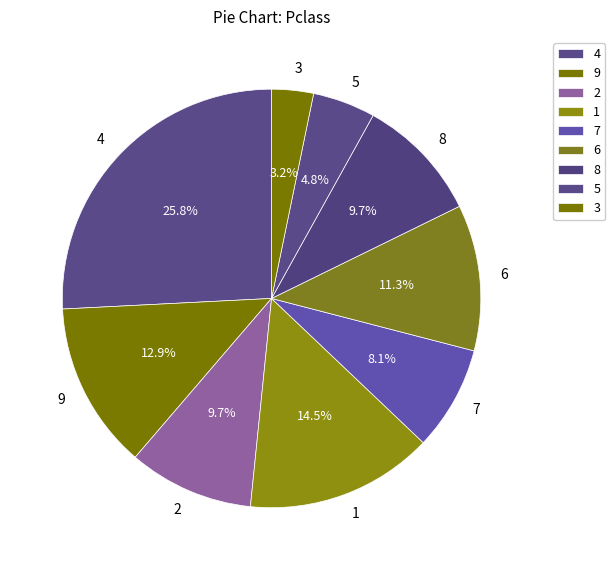

True or false: 8 accounts for 19% of the total.

False